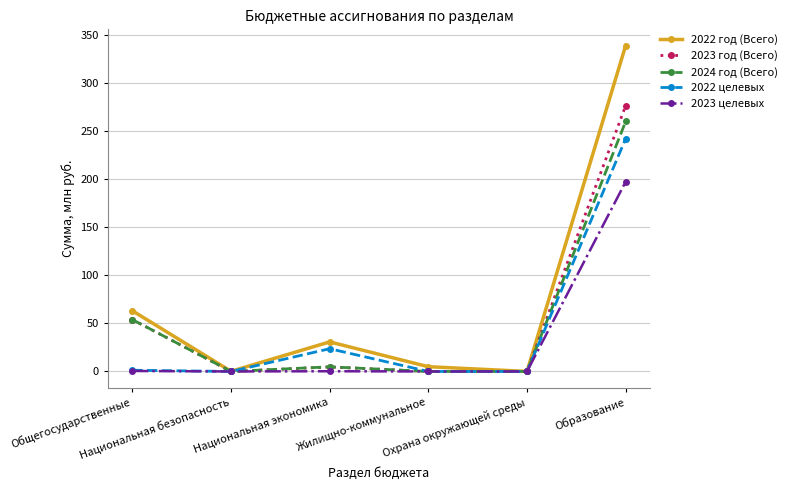

Count the number of data series in this chart.

5